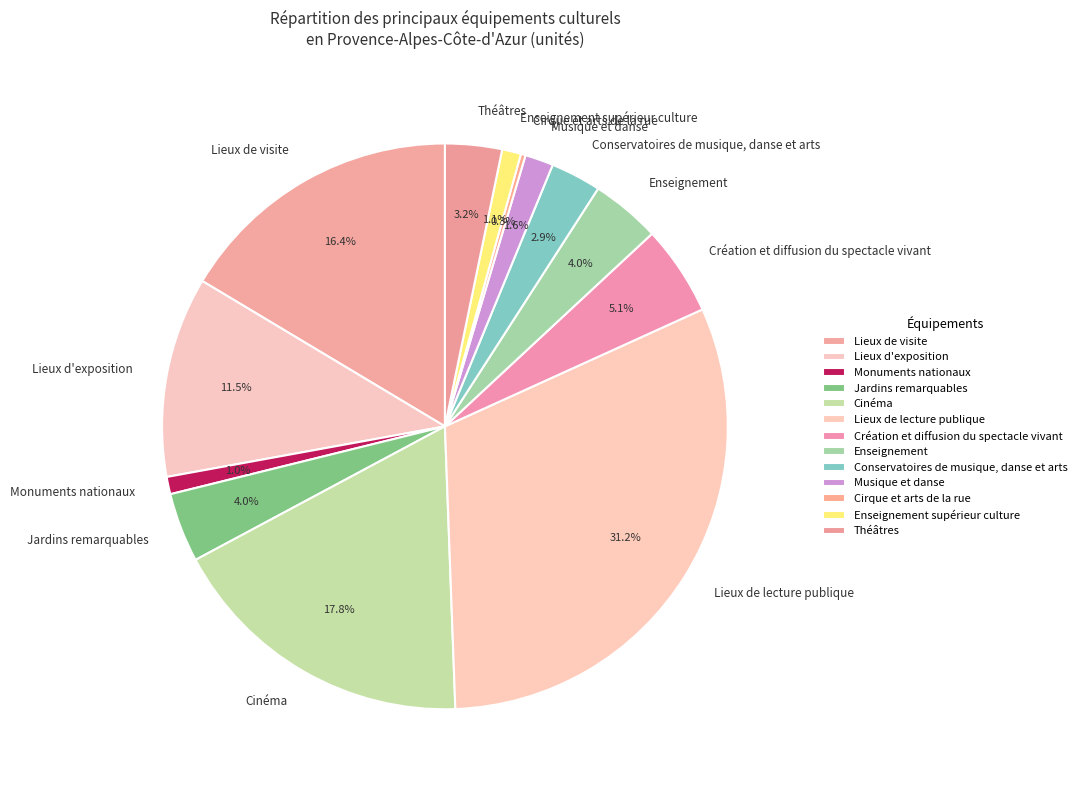

To the nearest percent, what is the difference between the largest and smallest slice percentages?

31%